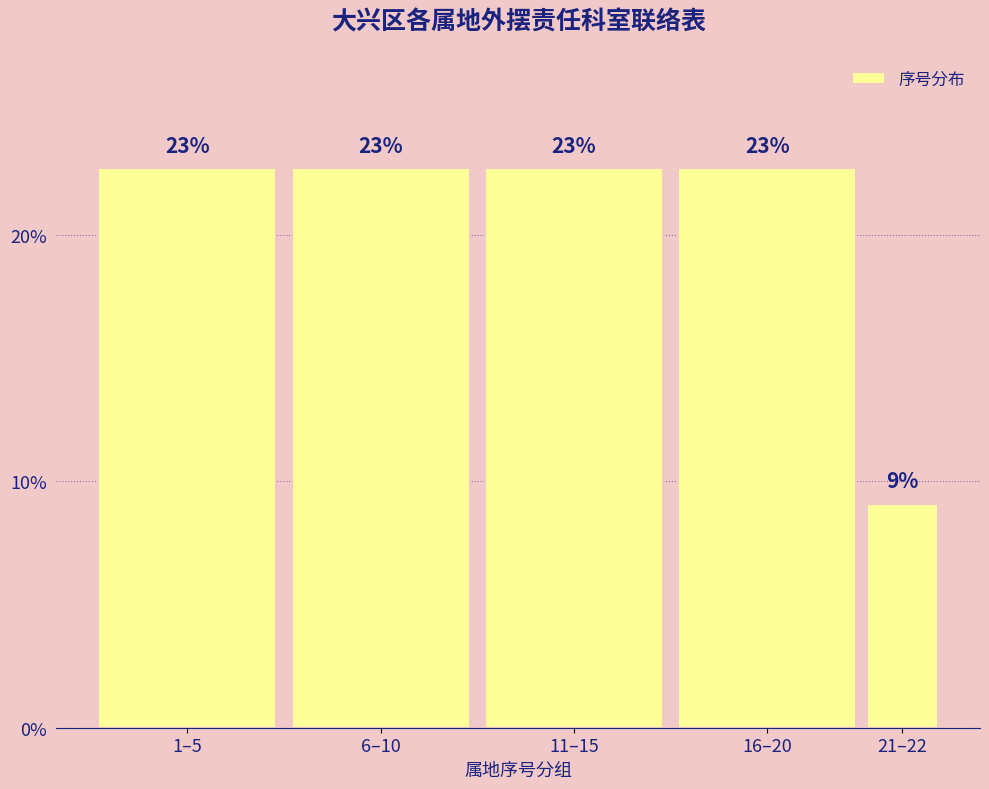

Does the chart contain any negative values?

No